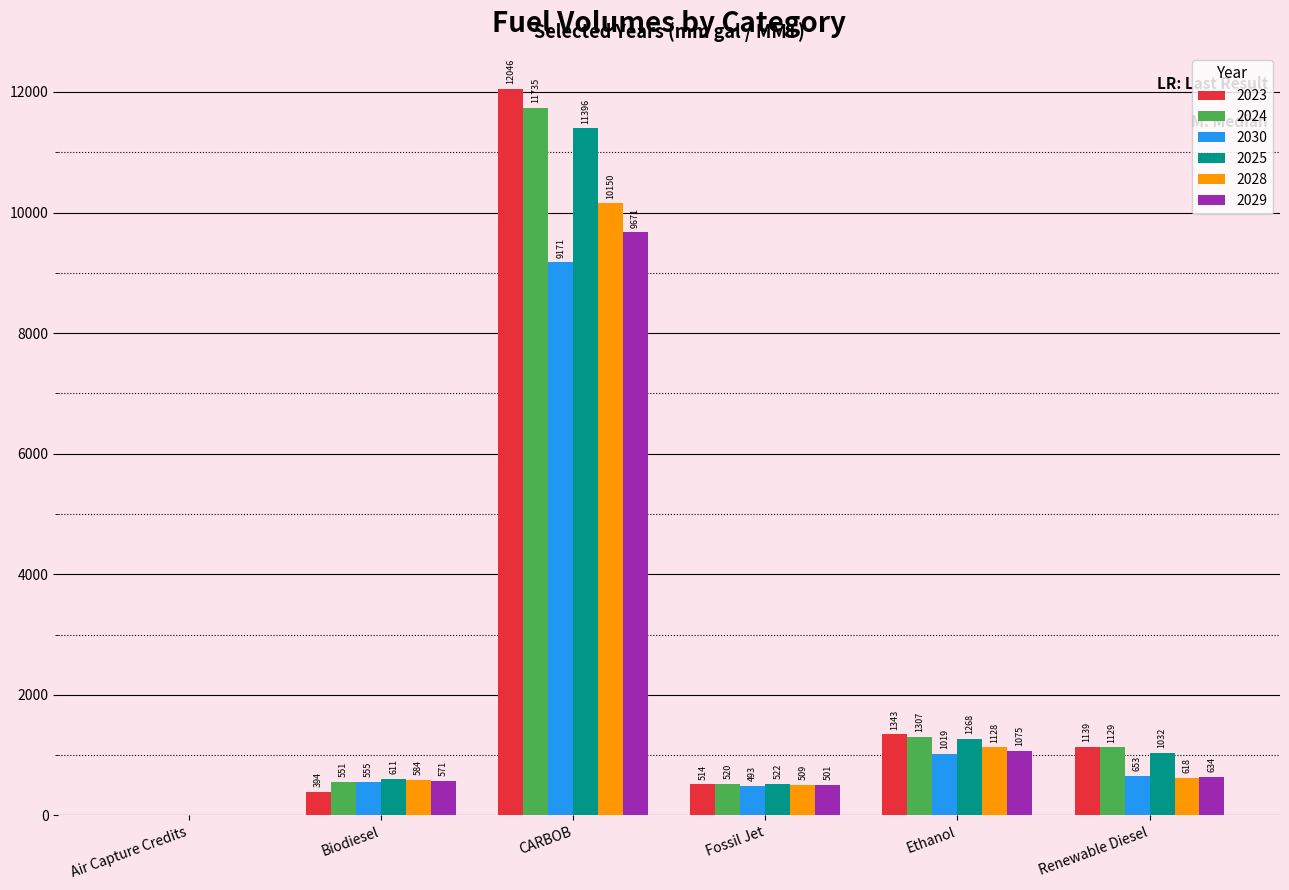

At which label does 2024 first exceed 1129?

CARBOB